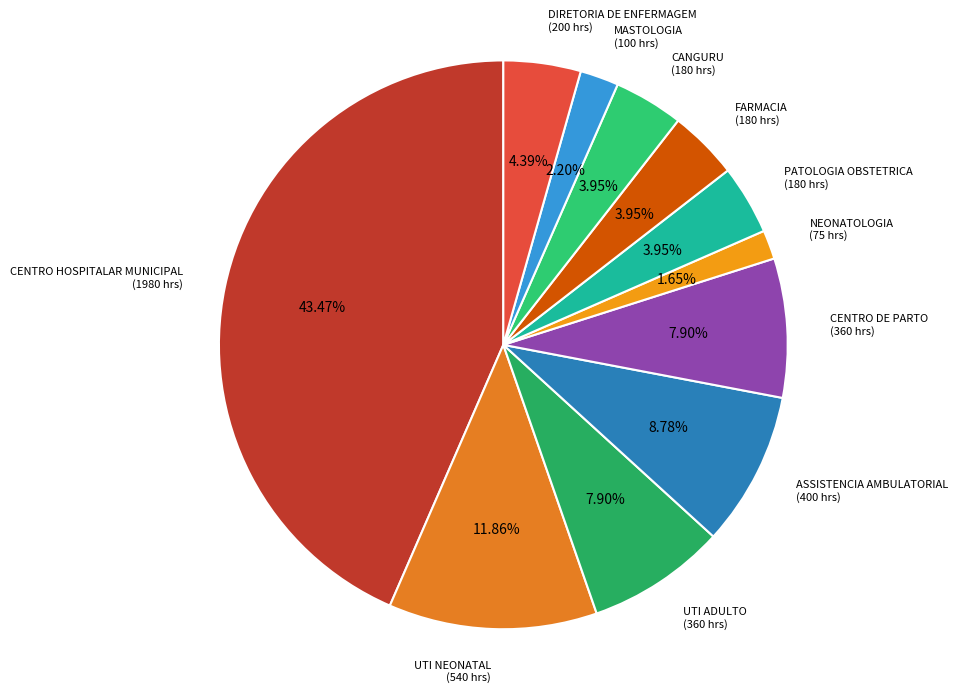

How many slices are in this pie chart?

11